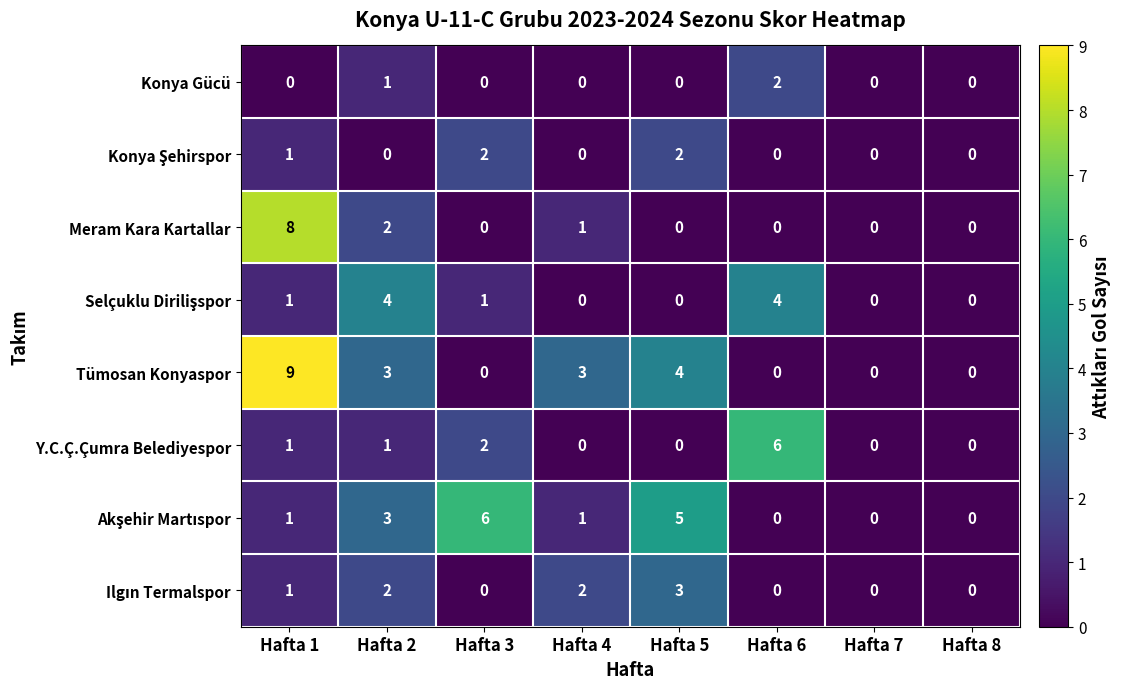

What is the greatest value displayed?

9